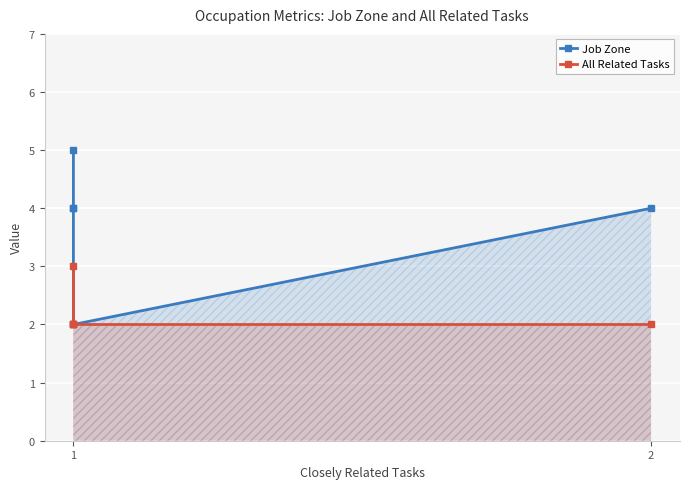

Is the value of Job Zone at 1 greater than the value of All Related Tasks at 1?

Yes